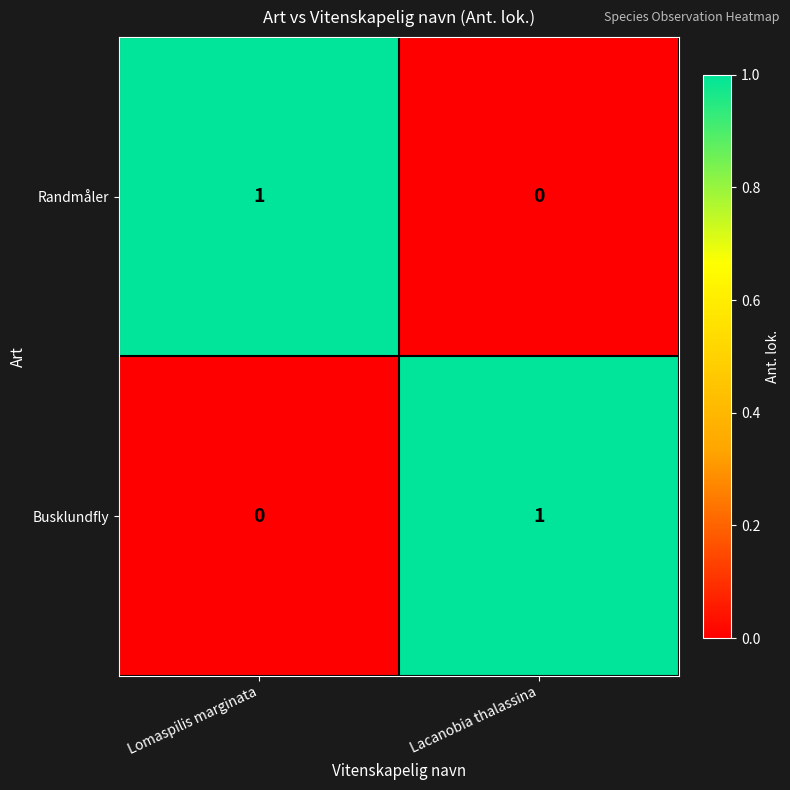

Which category has the lowest value in the Randmåler series?

Lacanobia thalassina